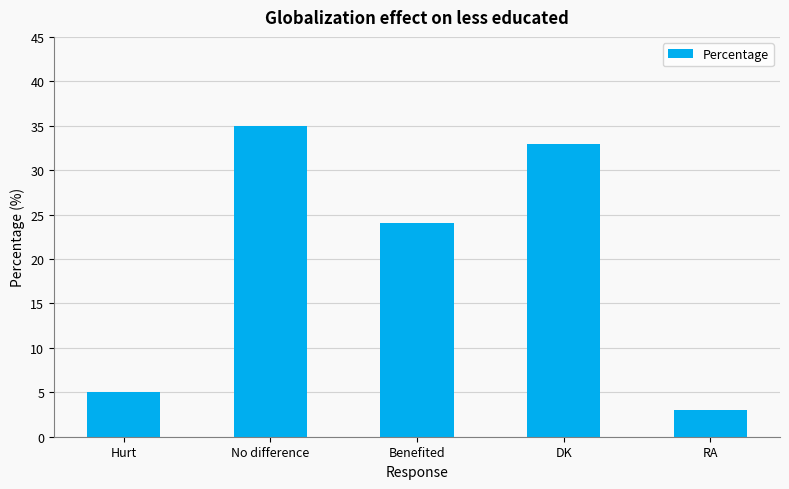

What is the ratio of the value at Benefited to the value at RA?

8.0